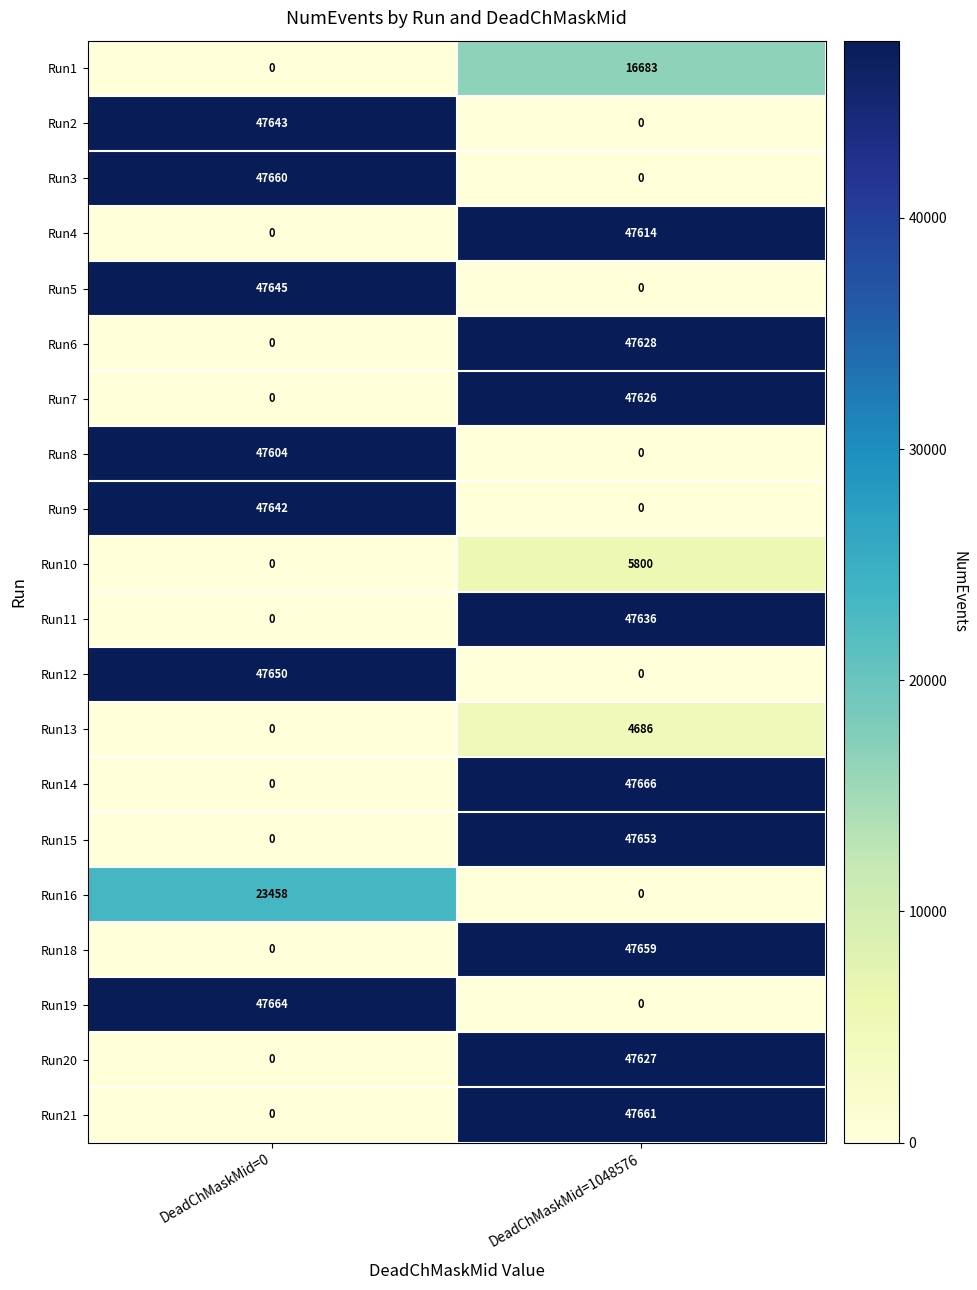

How many values in Run13 are above zero?

1